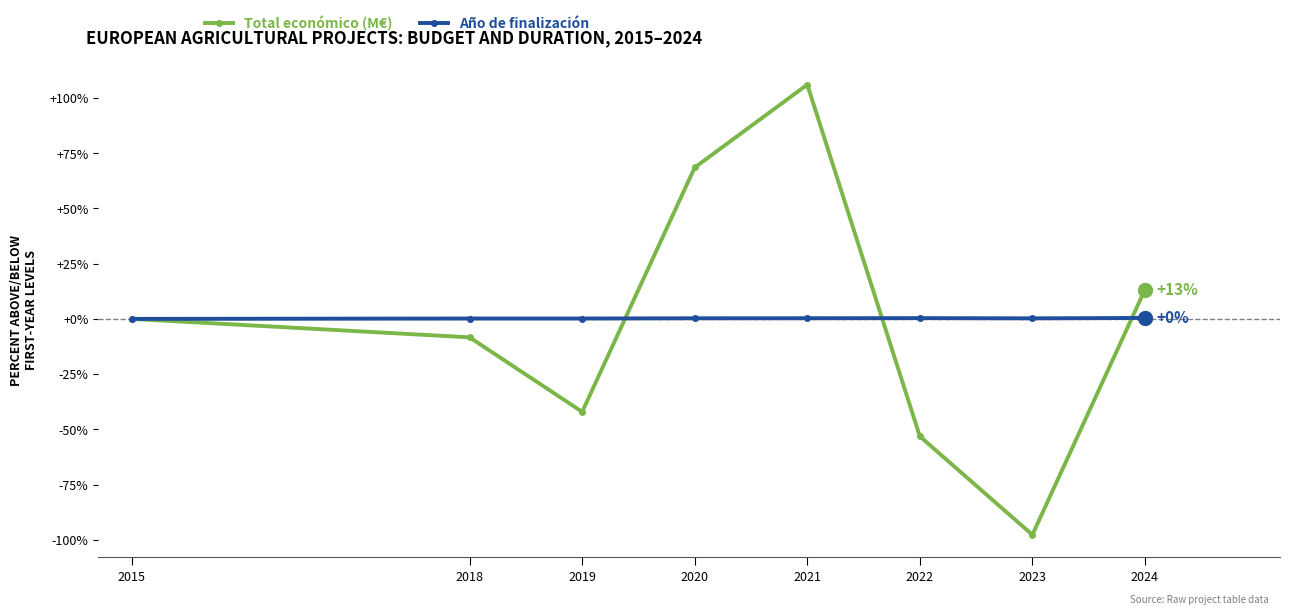

Which series has the largest range (max minus min)?

Total económico (M€)